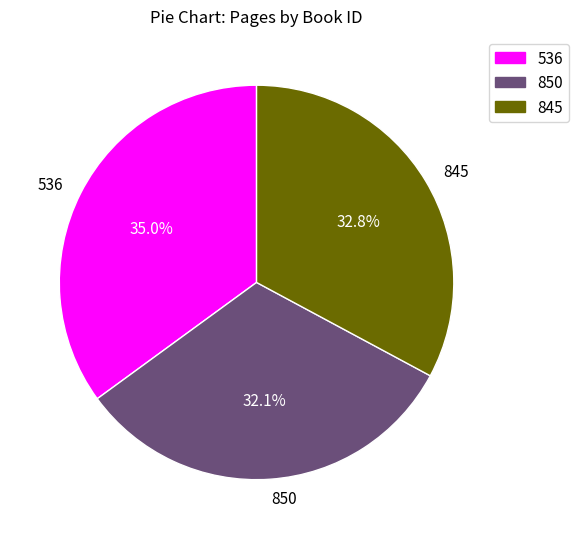

What is the smallest slice in the pie chart?

850